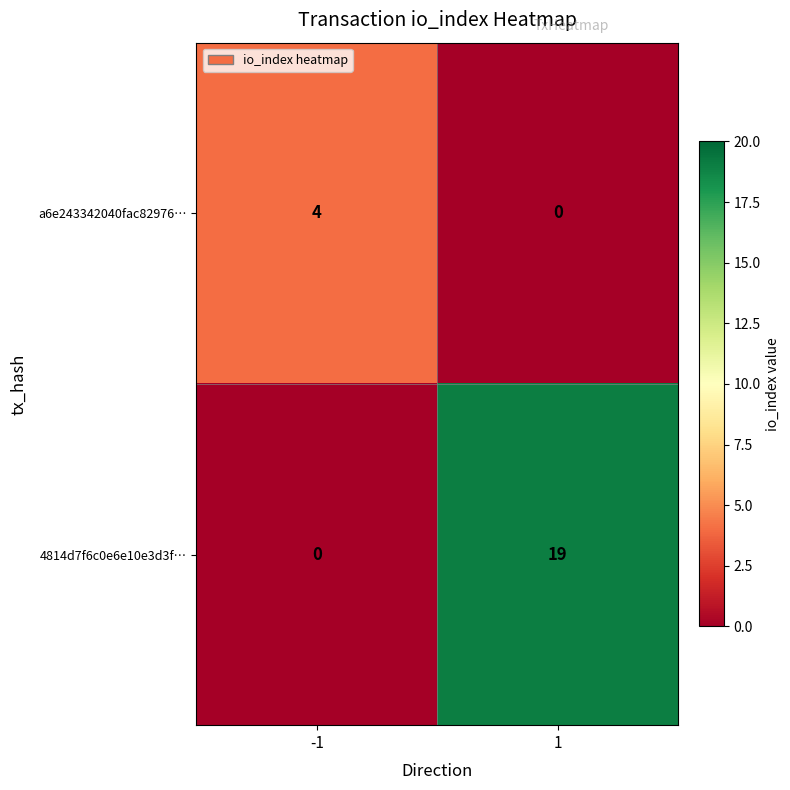

Which series has the largest total across all categories?

4814d7f6c0e6e10e3d3f…